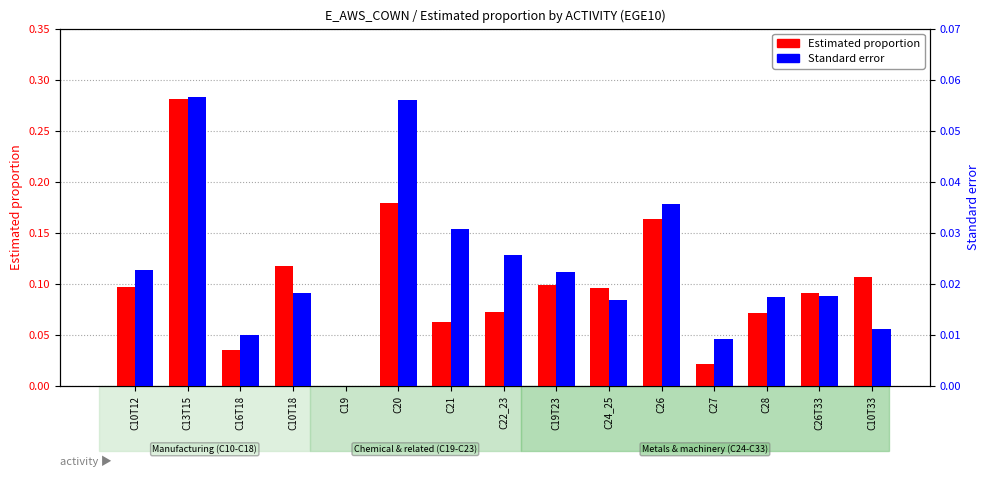

What is the maximum value for Estimated proportion?

0.3